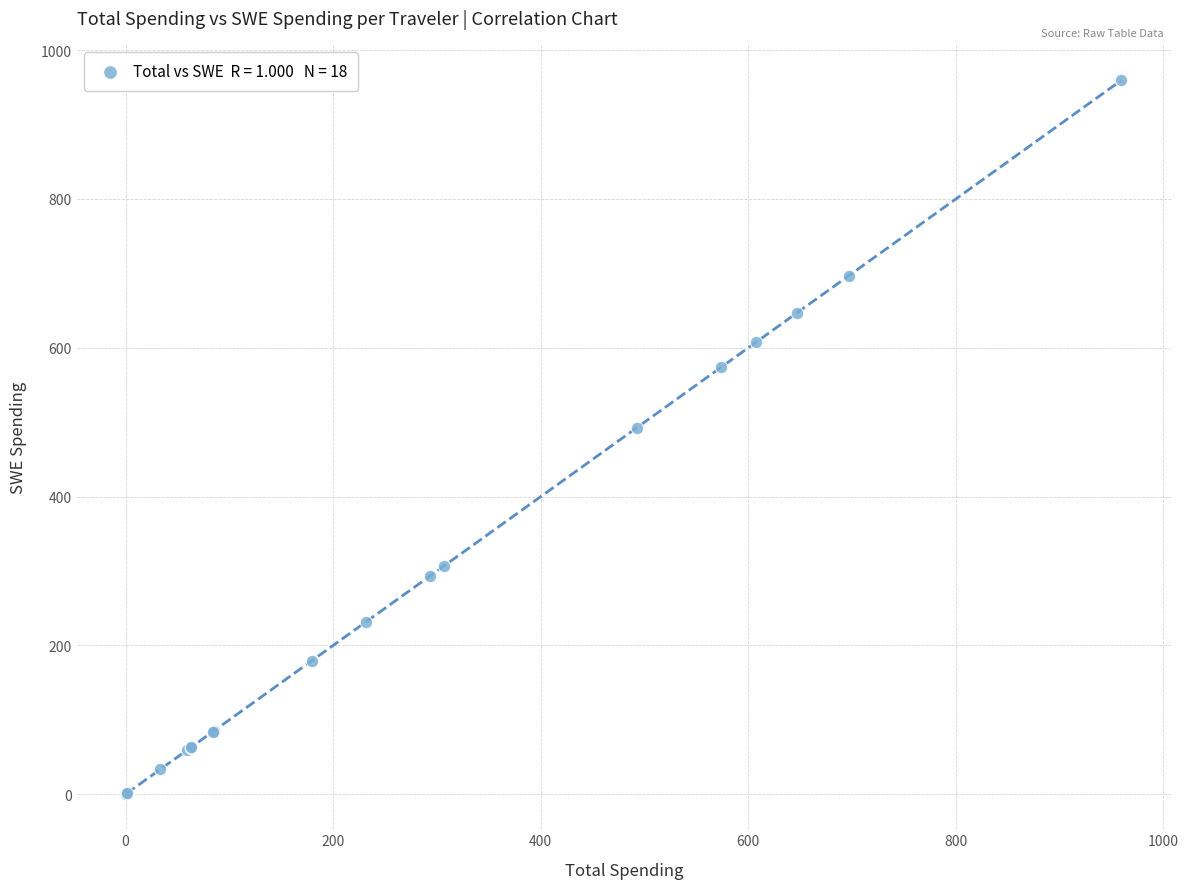

What Y value in the scatter plot is closest to 480?

492.6